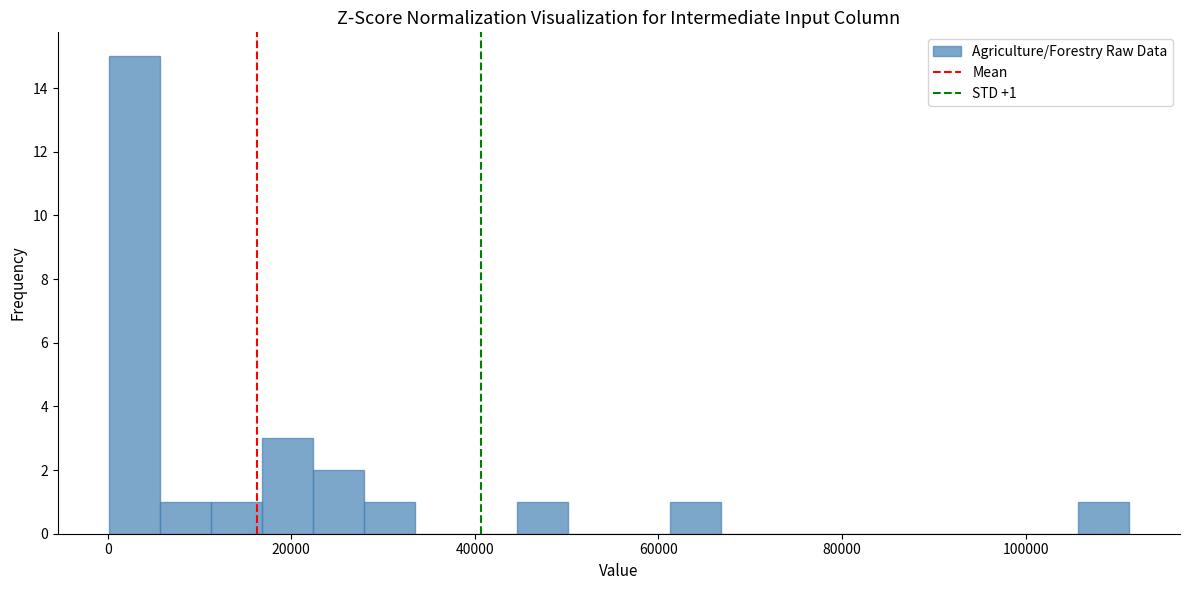

Read against the x-axis, roughly where is the centre of the tallest bar?

2000